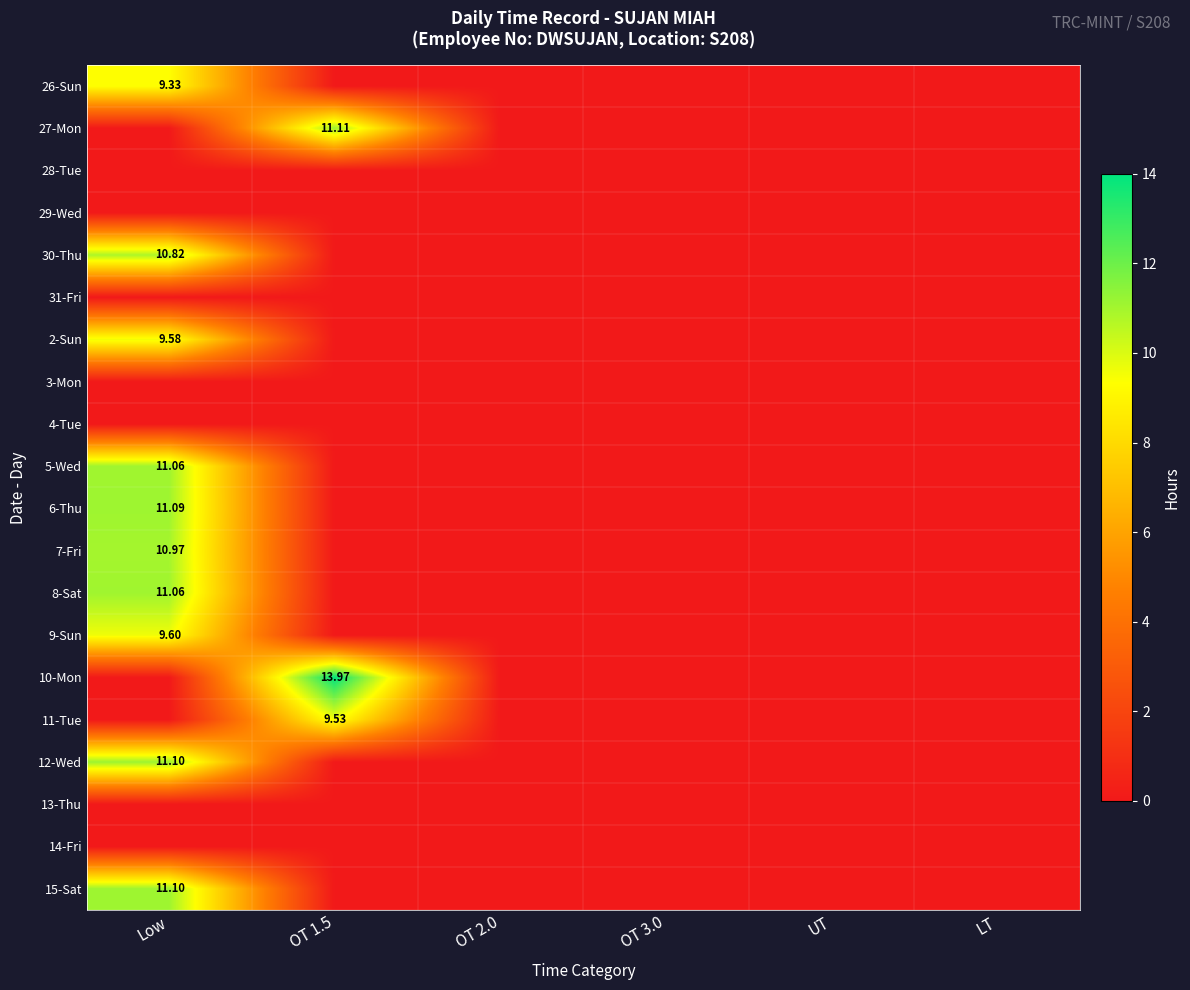

How many distinct data groups are displayed?

20